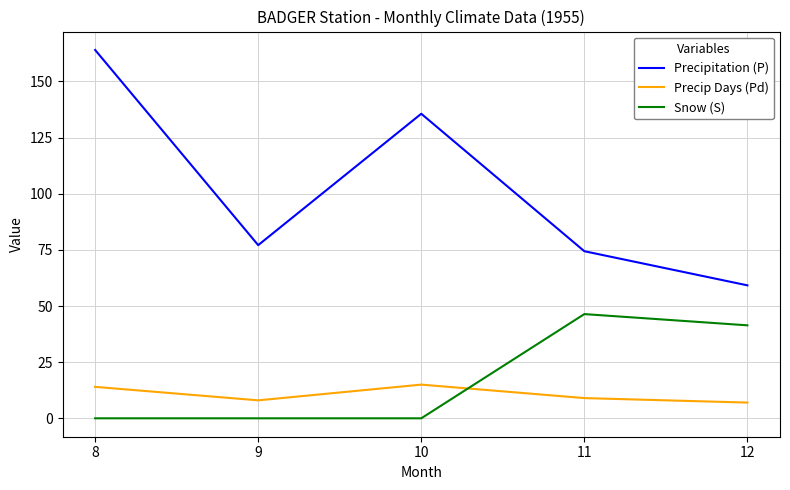

How many lines are shown in the chart?

3